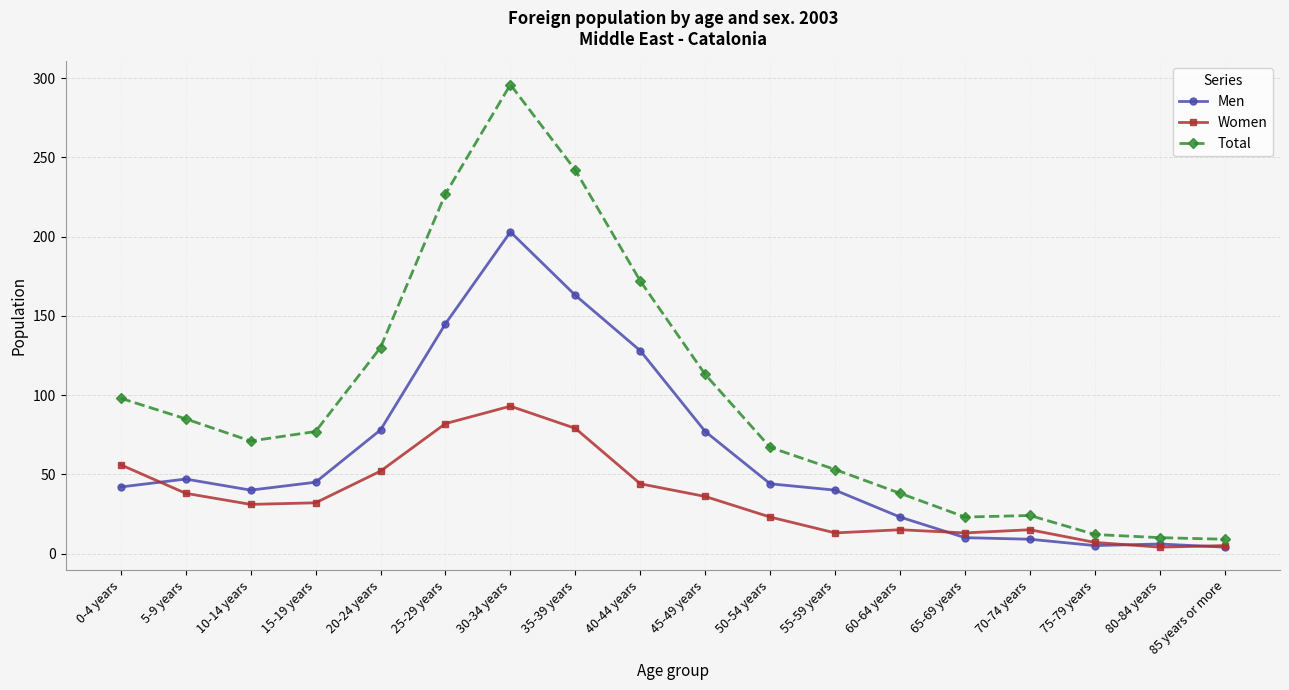

Is it true that Total equals 49 at 10-14 years?

False